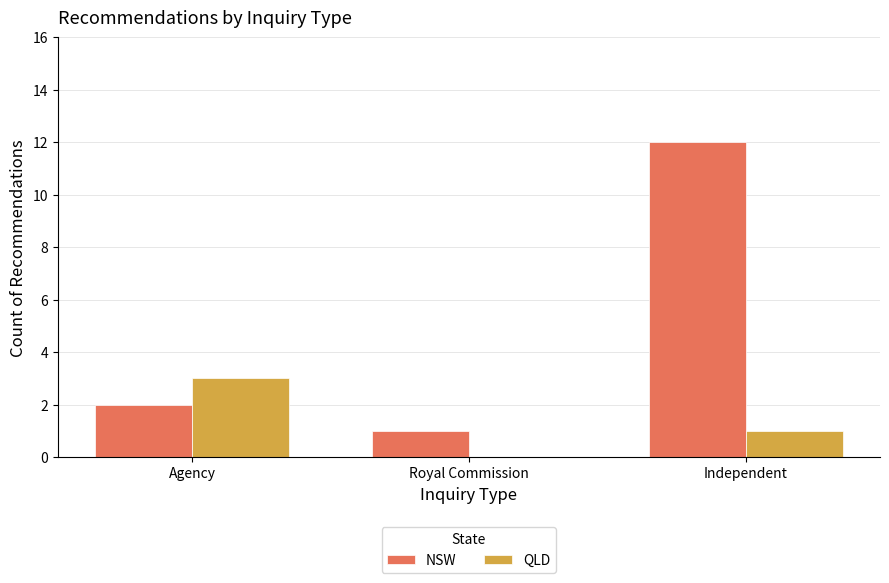

Between Agency and Royal Commission, which series saw the biggest shift?

QLD